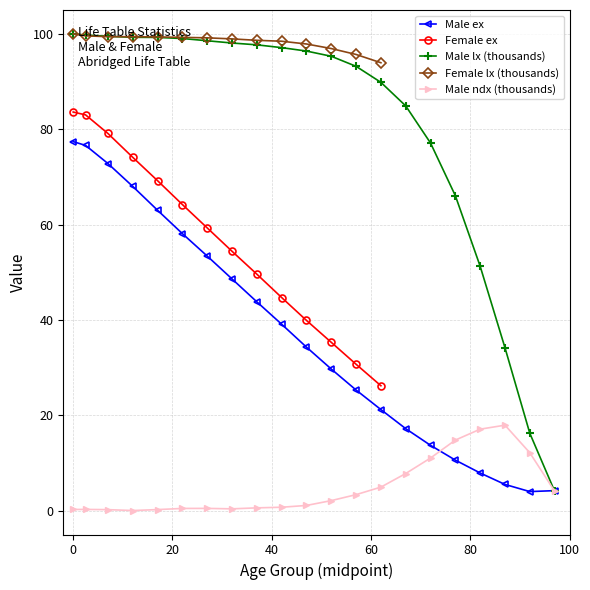

True or false: Female ex and Male ndx (thousands) intersect in this chart.

False